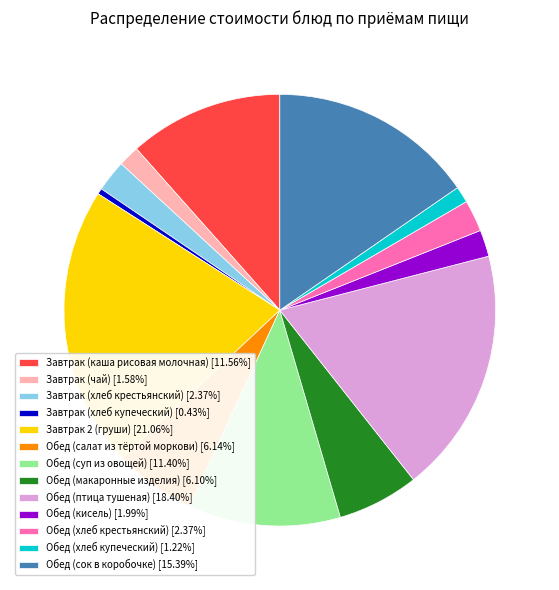

How many slices are in this pie chart?

13